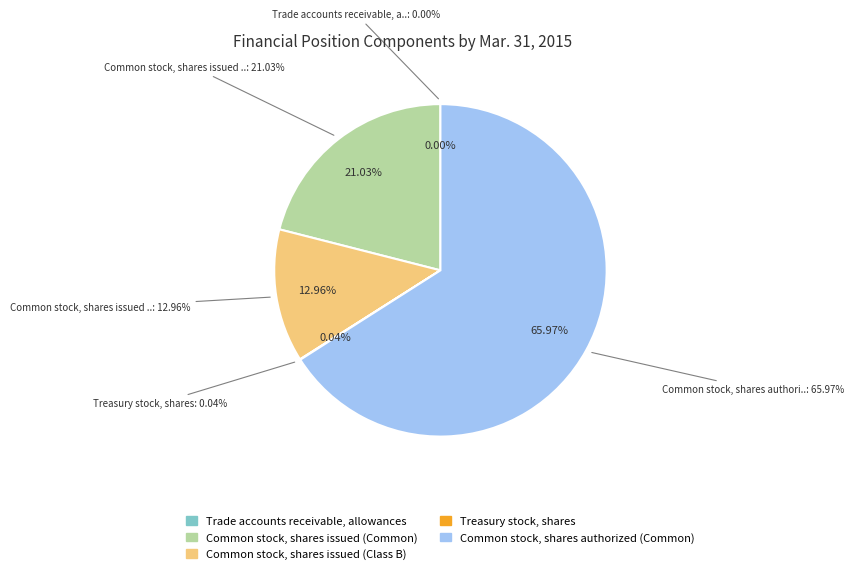

Does any single category account for the majority?

Yes